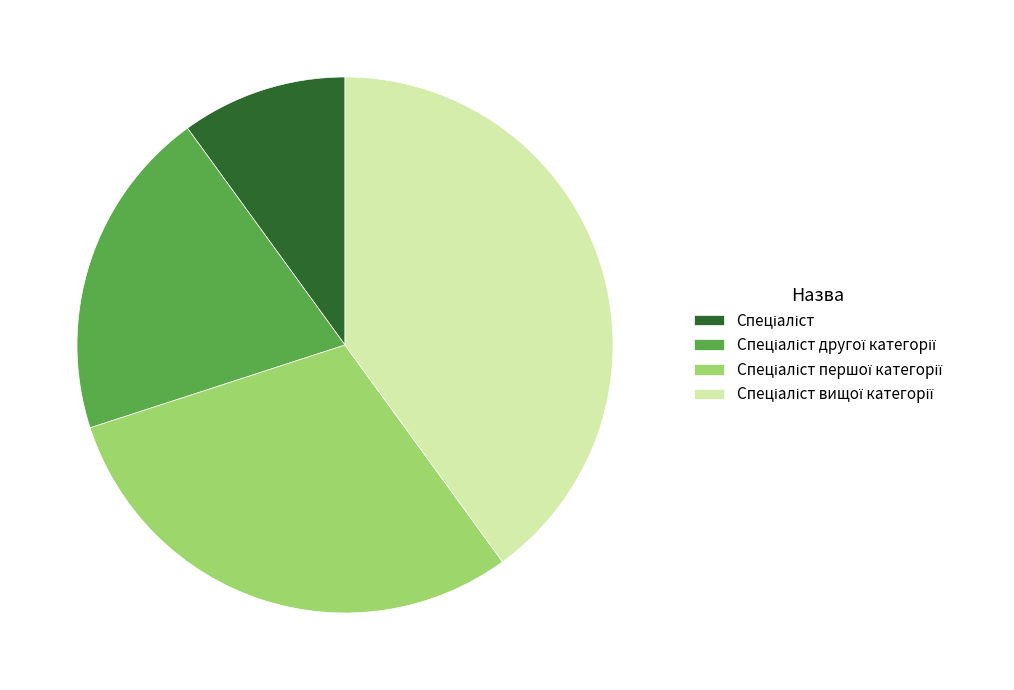

Does any single category account for the majority?

No